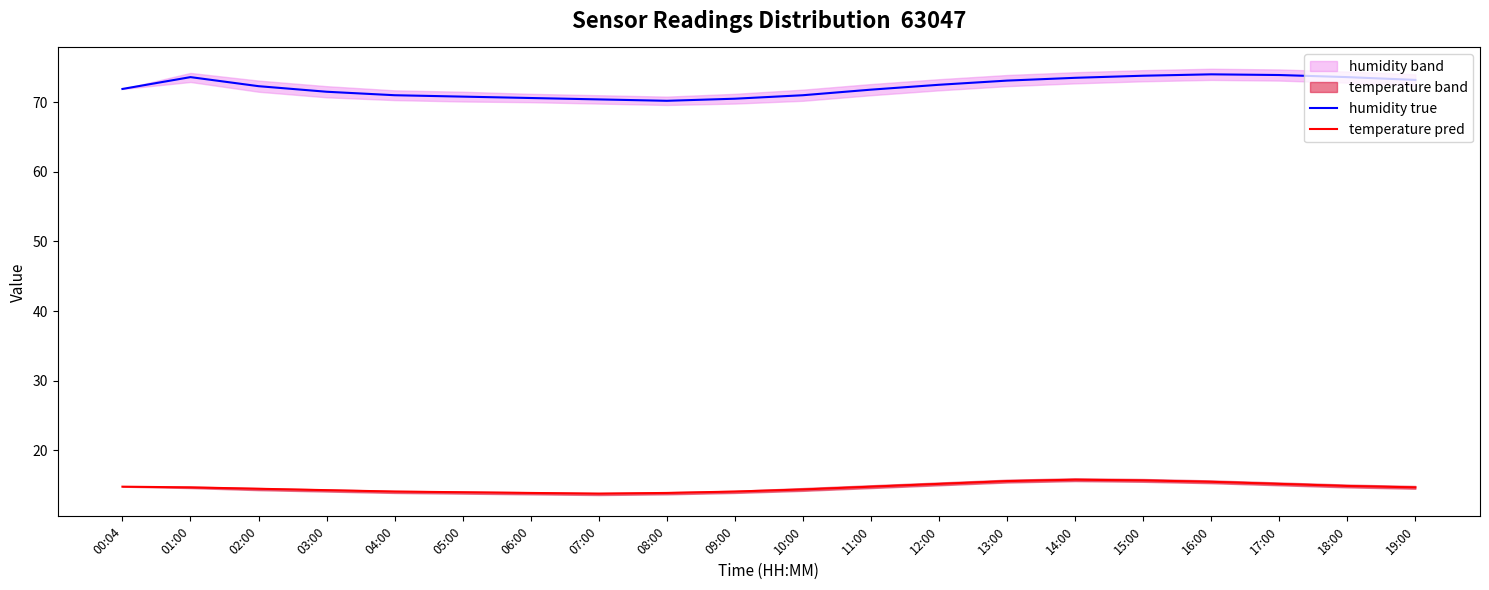

Is the value of humidity true at 19:00 greater than the value of temperature pred at 18:00?

Yes